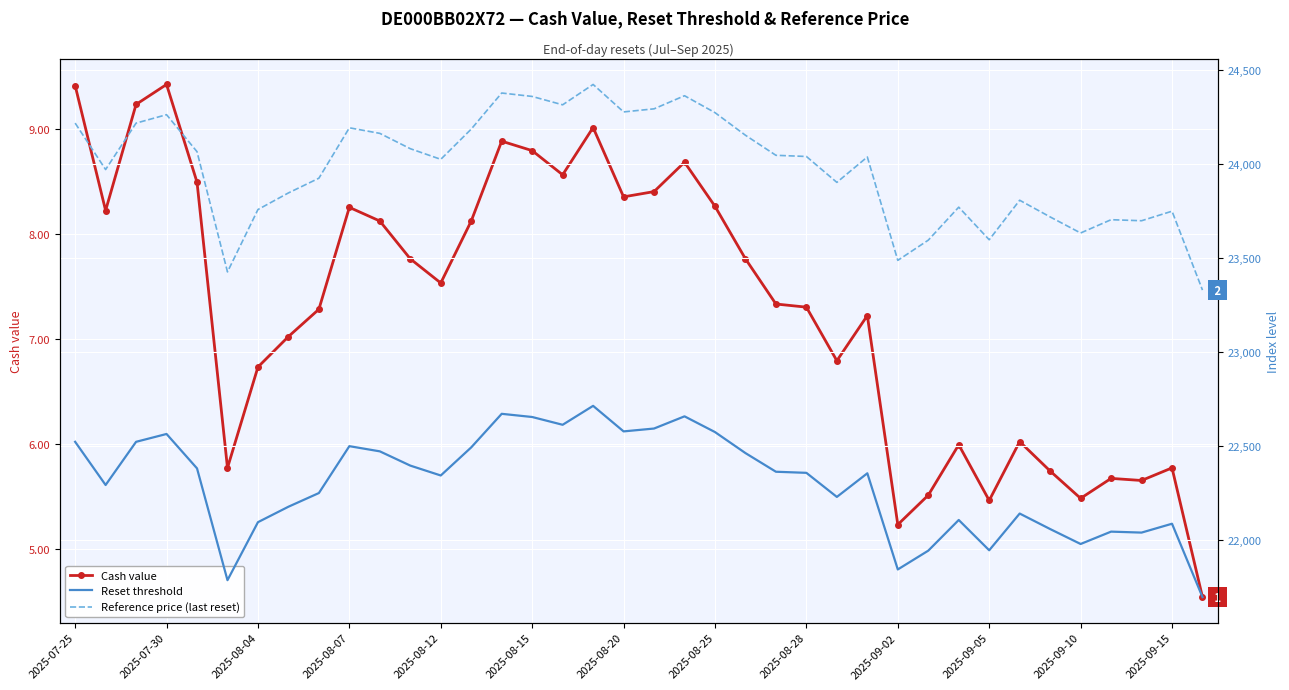

What is the minimum value shown in the chart?

4.5